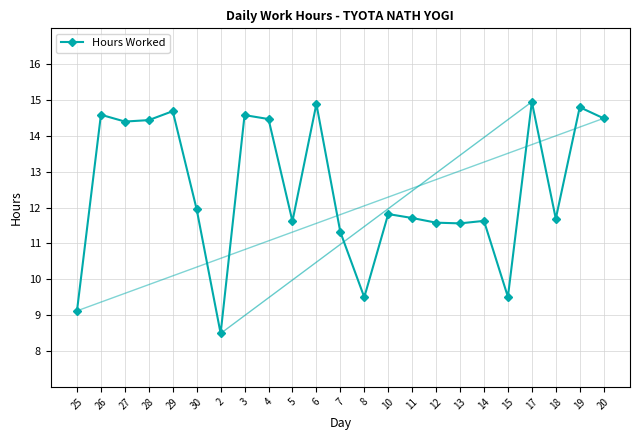

What is the label of the 5th point from the right?

15